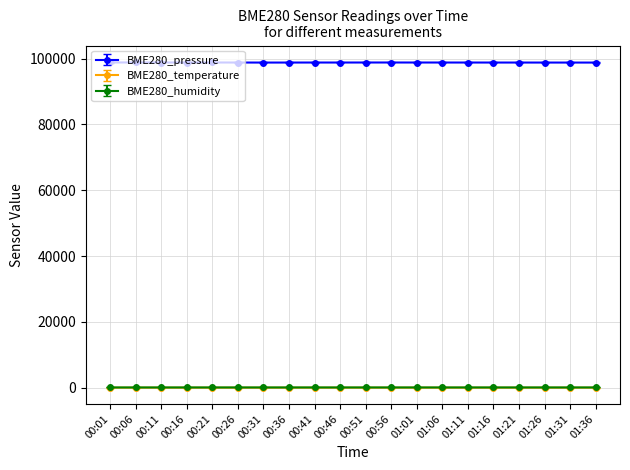

How many lines are shown in the chart?

3